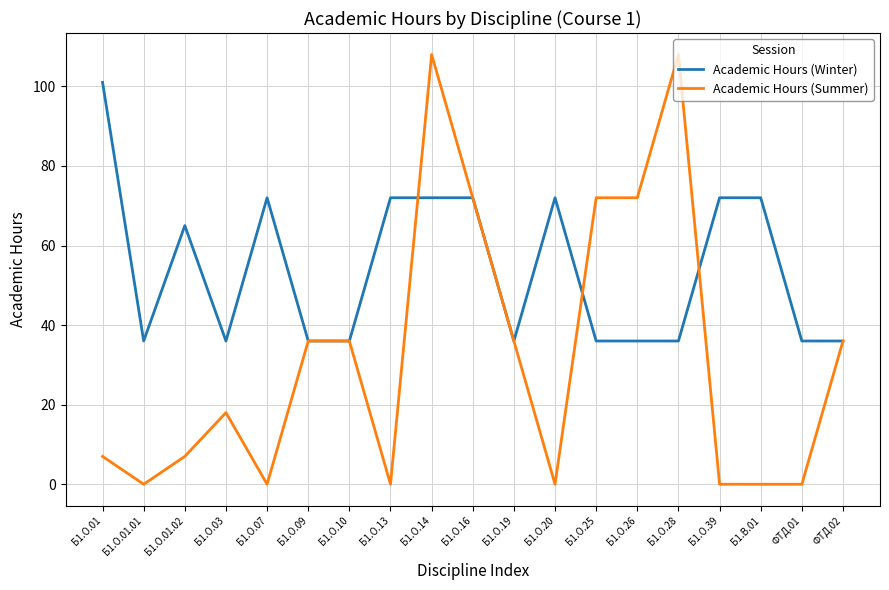

Rank the series at Б1.О.25 from highest to lowest value.

Academic Hours (Summer), Academic Hours (Winter)